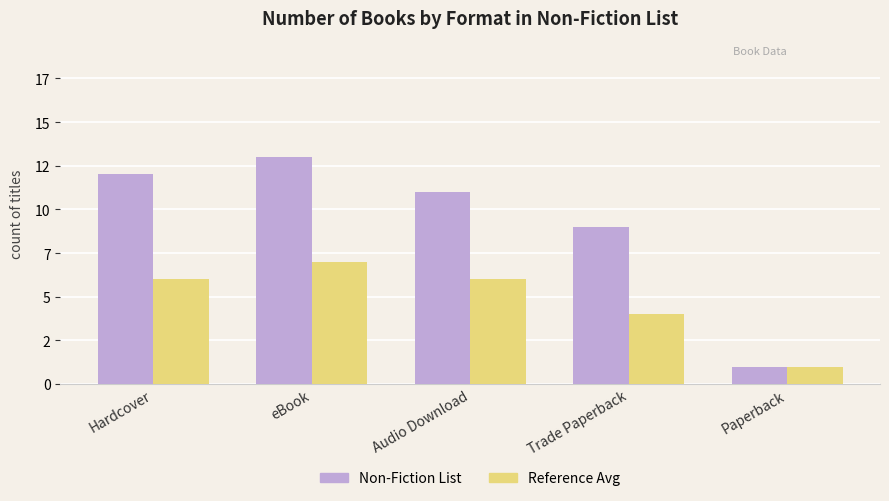

The value of Reference Avg at eBook is 3. True or false?

False